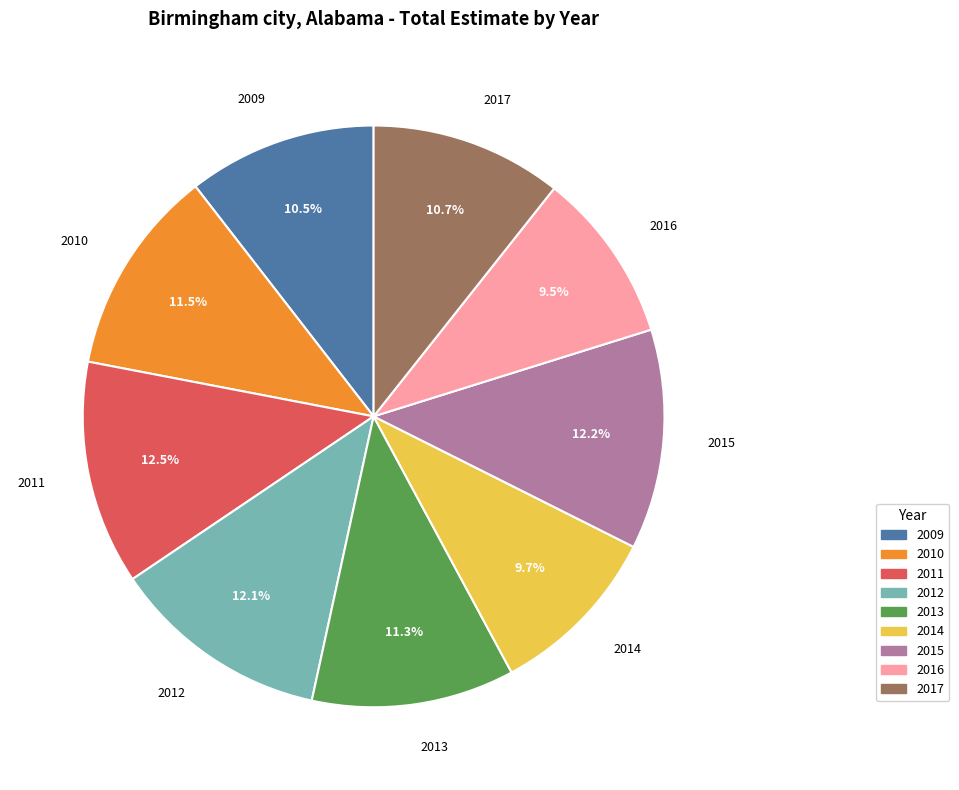

To the nearest percent, what is the combined percentage of 2014 and 2009?

20%